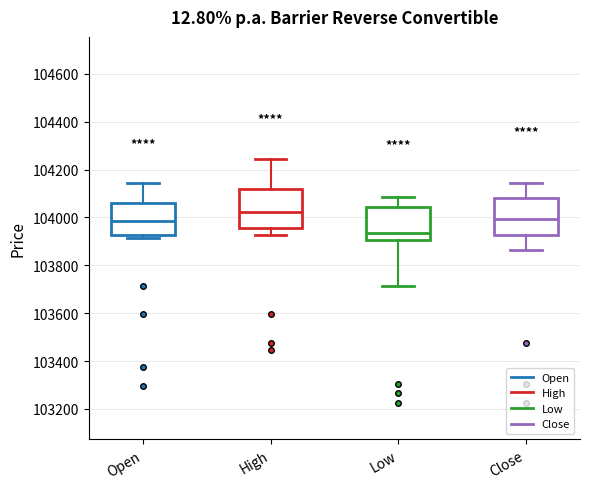

Which box has the lowest median line?

Low